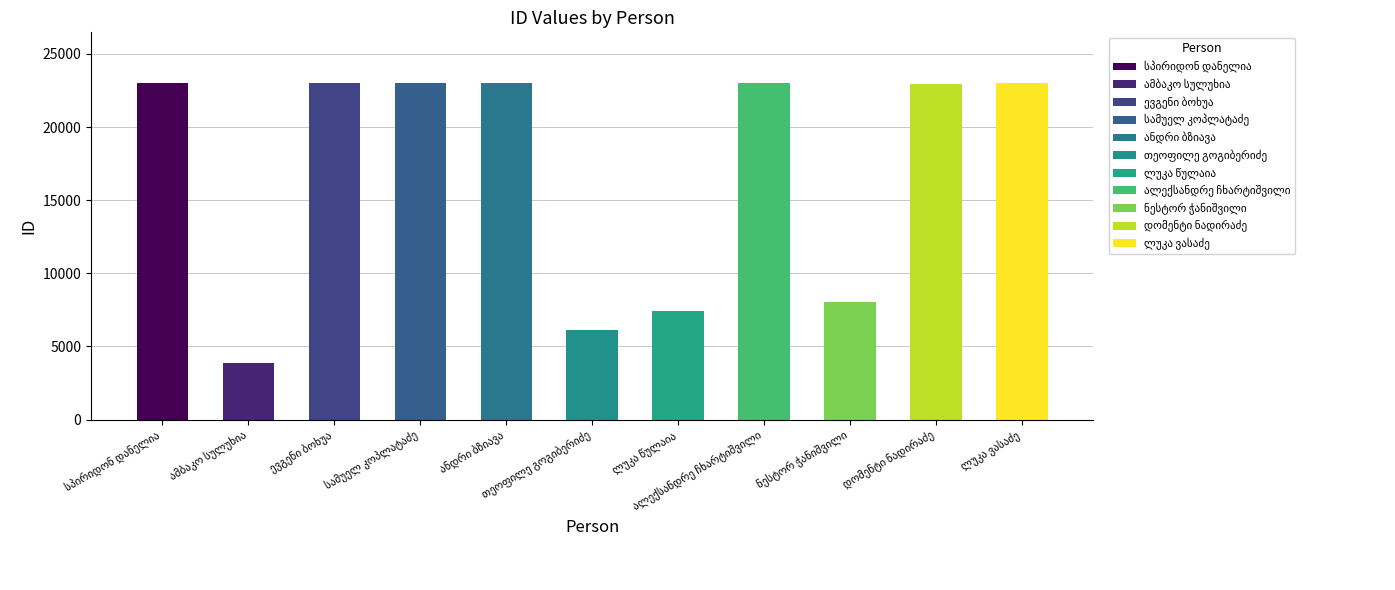

What is the value of the 7th bar from the left?

7413